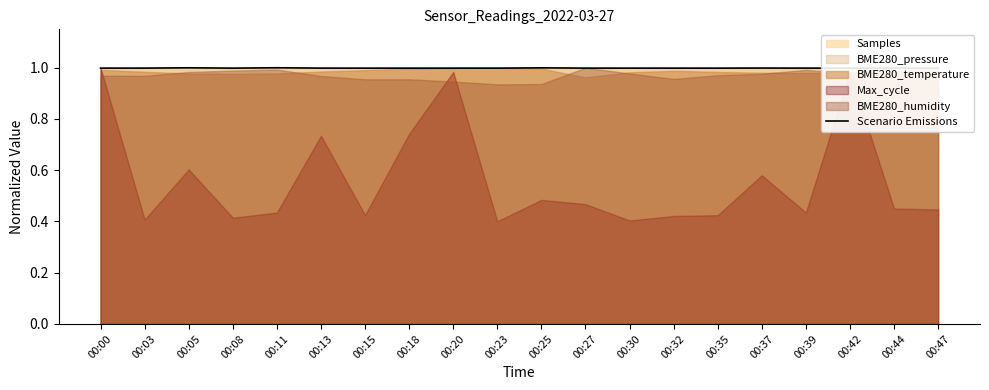

Reading right to left, list all the values displayed in this chart.

00:47=1.0	00:44=1.0	00:42=1.0	00:39=1.0	00:37=1.0	00:35=1.0	00:32=1.0	00:30=1.0	00:27=1.0	00:25=1.0	00:23=1.0	00:20=1.0	00:18=1.0	00:15=1.0	00:13=1.0	00:11=1.0	00:08=1.0	00:05=1.0	00:03=1.0	00:00=1.0